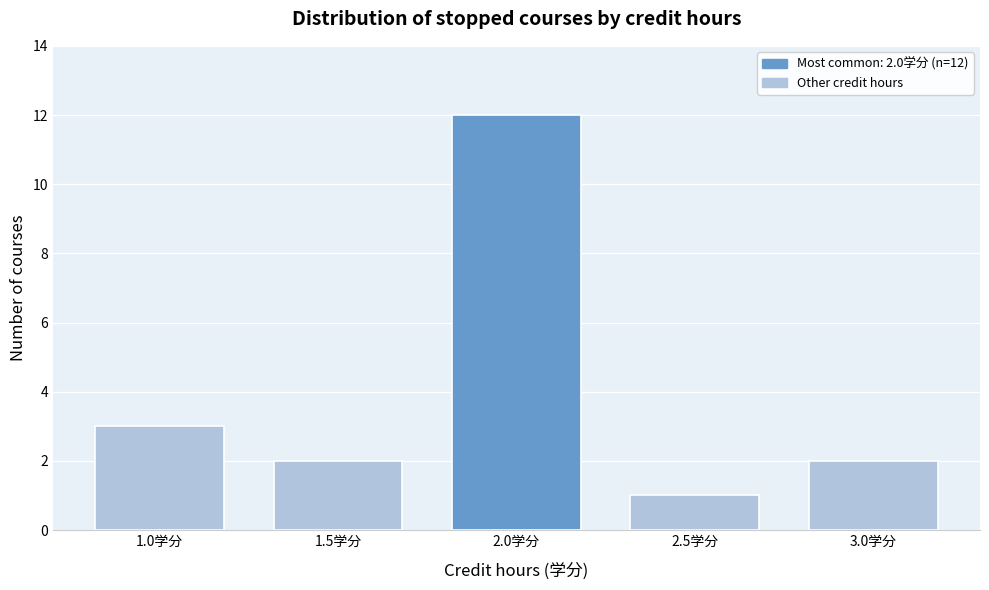

Over which range of the x-axis is the bar tallest?

1.75 to 2.25